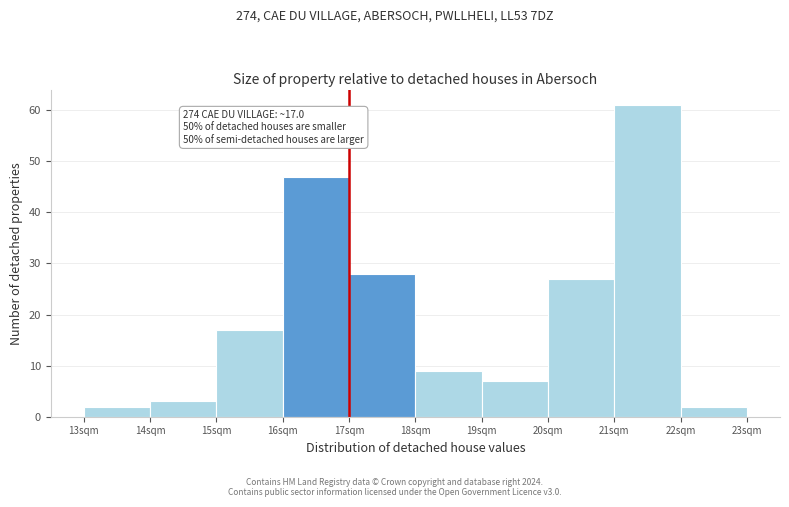

Over which range of the x-axis is the bar tallest?

21 to 22